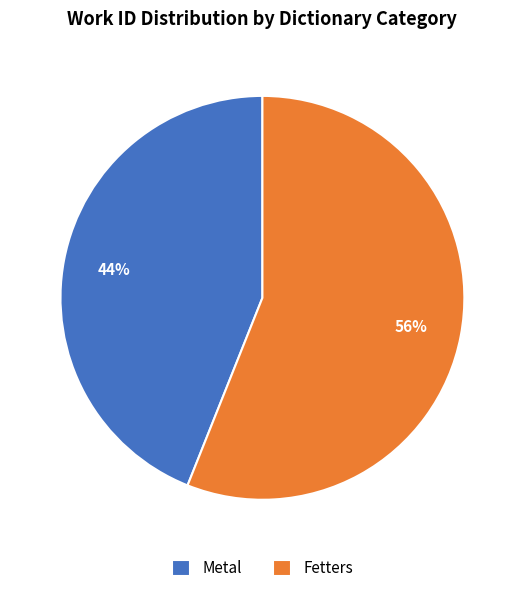

Is there any slice that represents more than half of the pie?

Yes